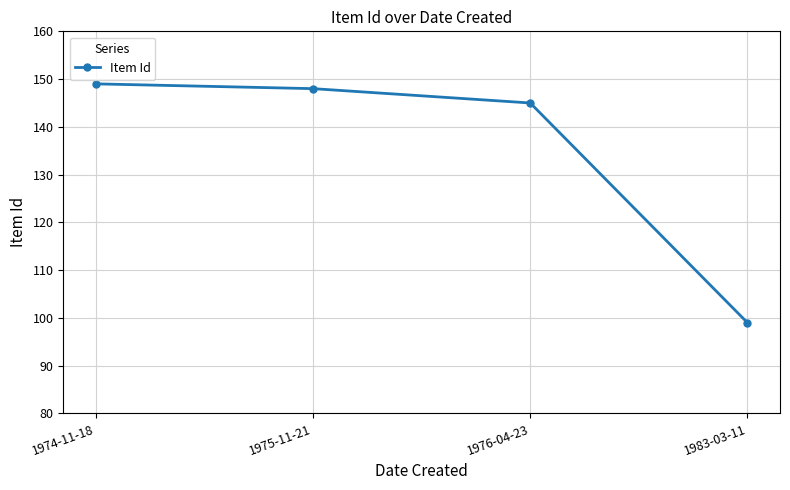

What is the label of the 2nd point from the left?

1975-11-21